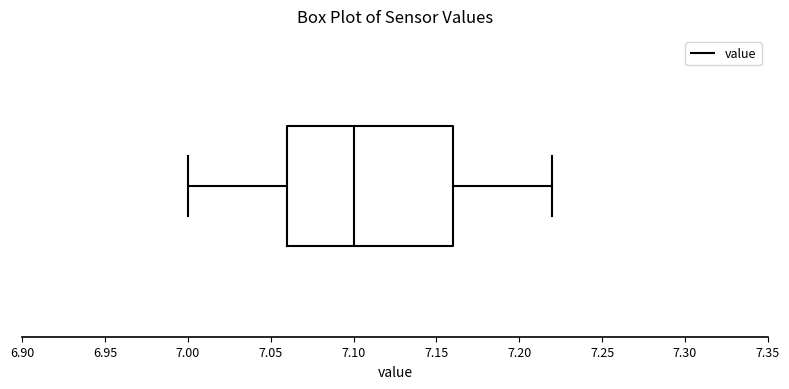

Where does the right whisker of the box end on the x-axis? The values are not printed on the chart, so give them approximately, as read against the axis.

7.22